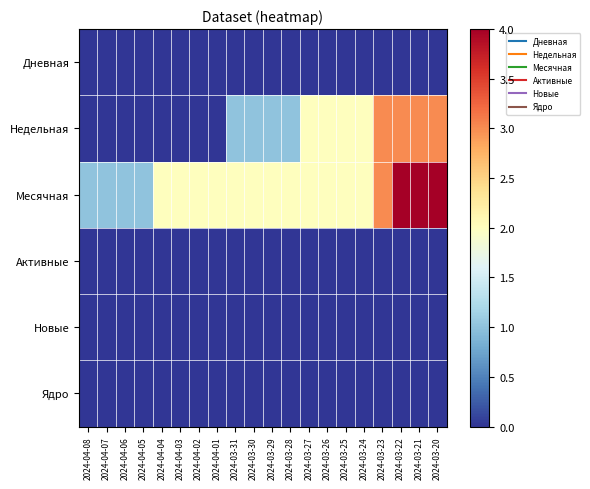

Between 2024-04-01 and 2024-03-29, which is larger?

2024-04-01